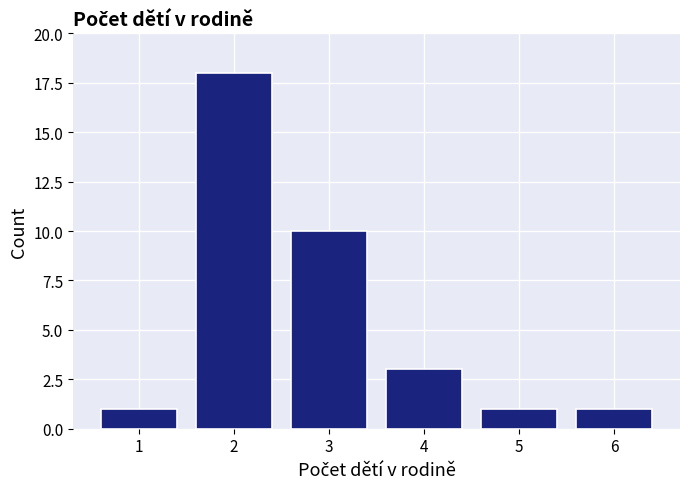

Reading left to right, what are all the values shown in this chart?

1=1	2=18	3=10	4=3	5=1	6=1